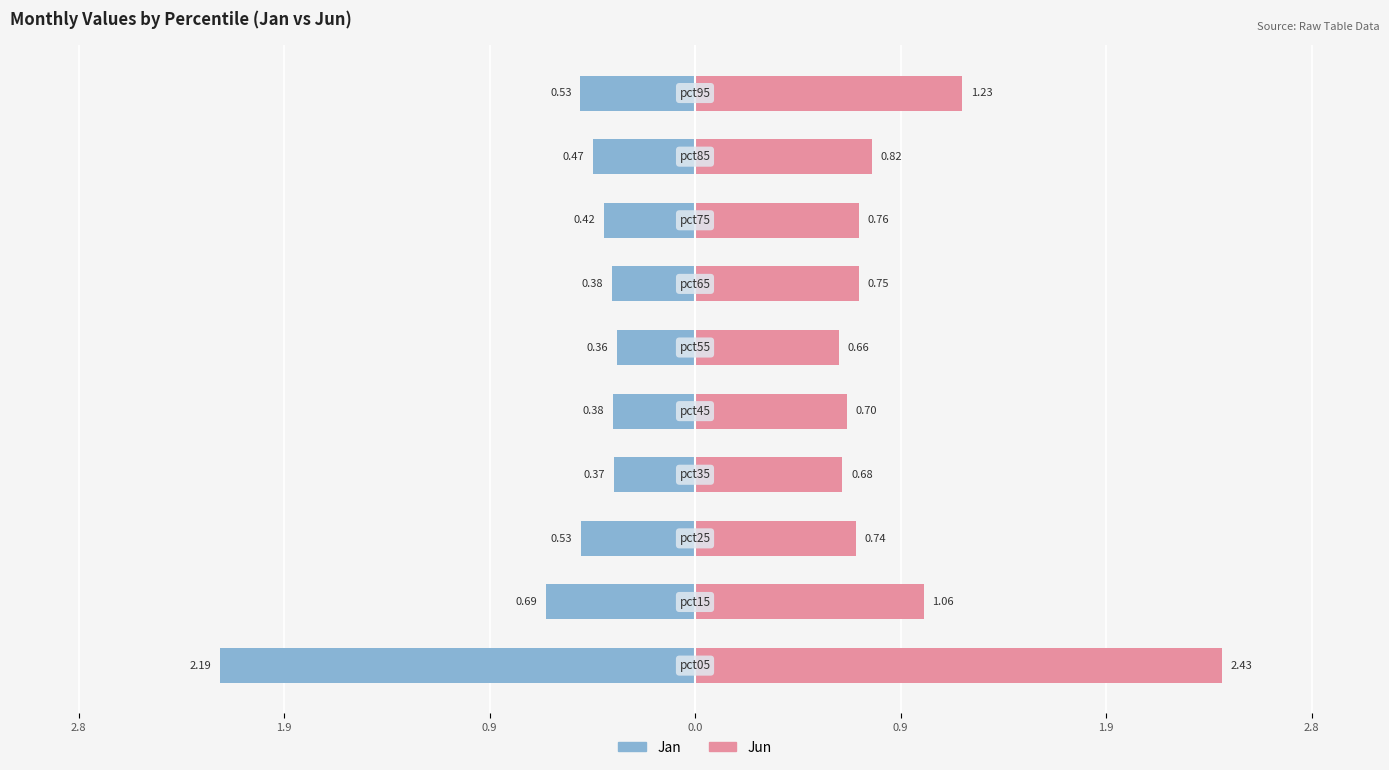

At how many categories does at least one series exceed 0?

10